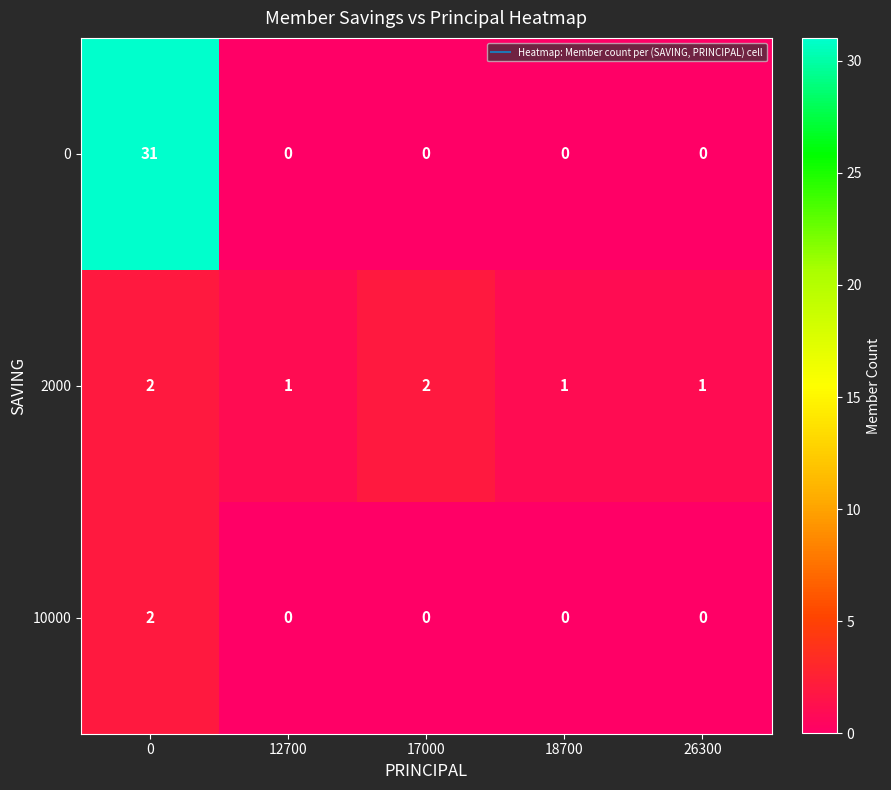

Reading right to left, extract all data points from this chart.

0: 0	0	0	0	31
2000: 1	1	2	1	2
10000: 0	0	0	0	2